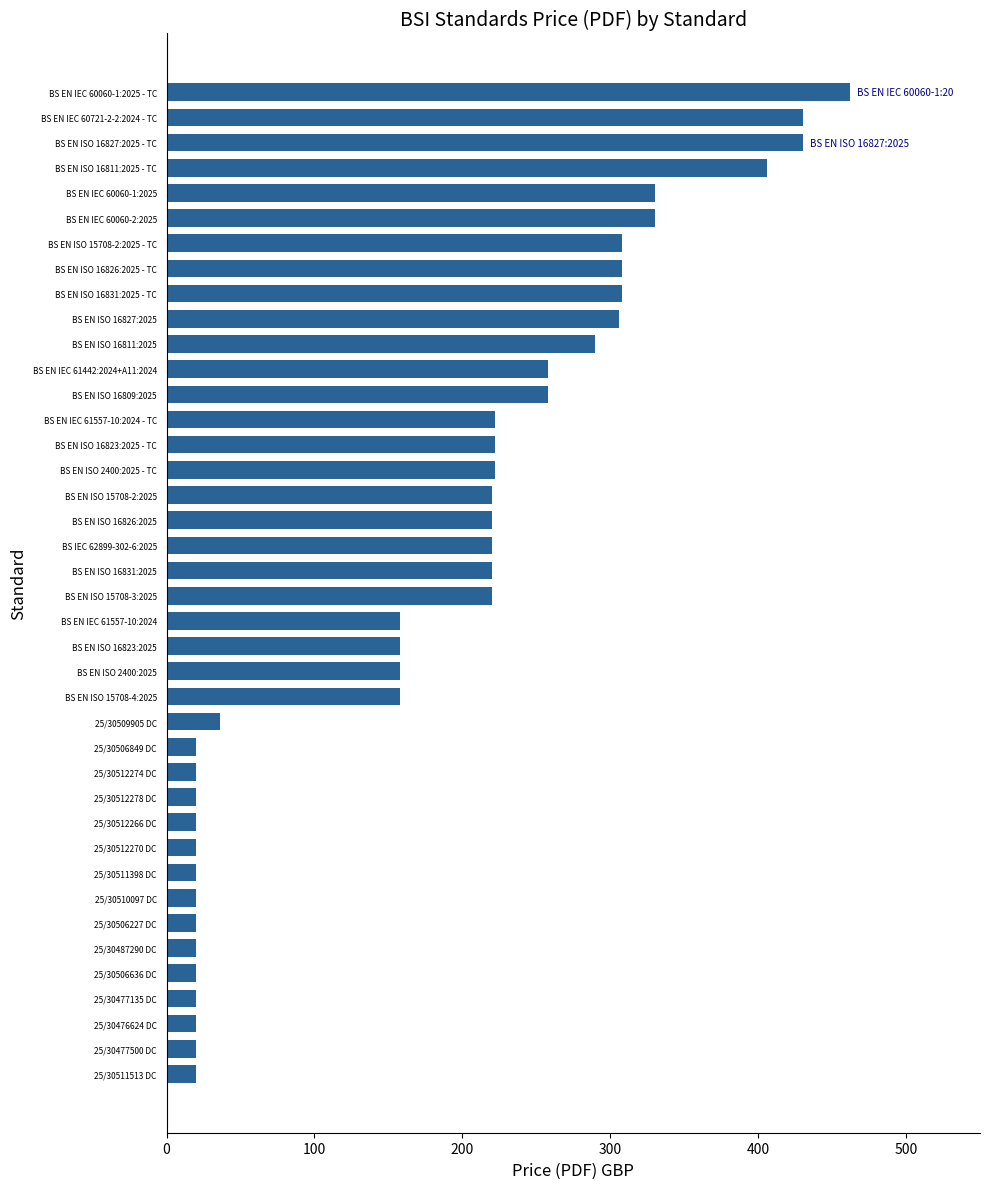

The chart shows a value of 719 at BS EN IEC 60721-2-2:2024 - TC. True or false?

False